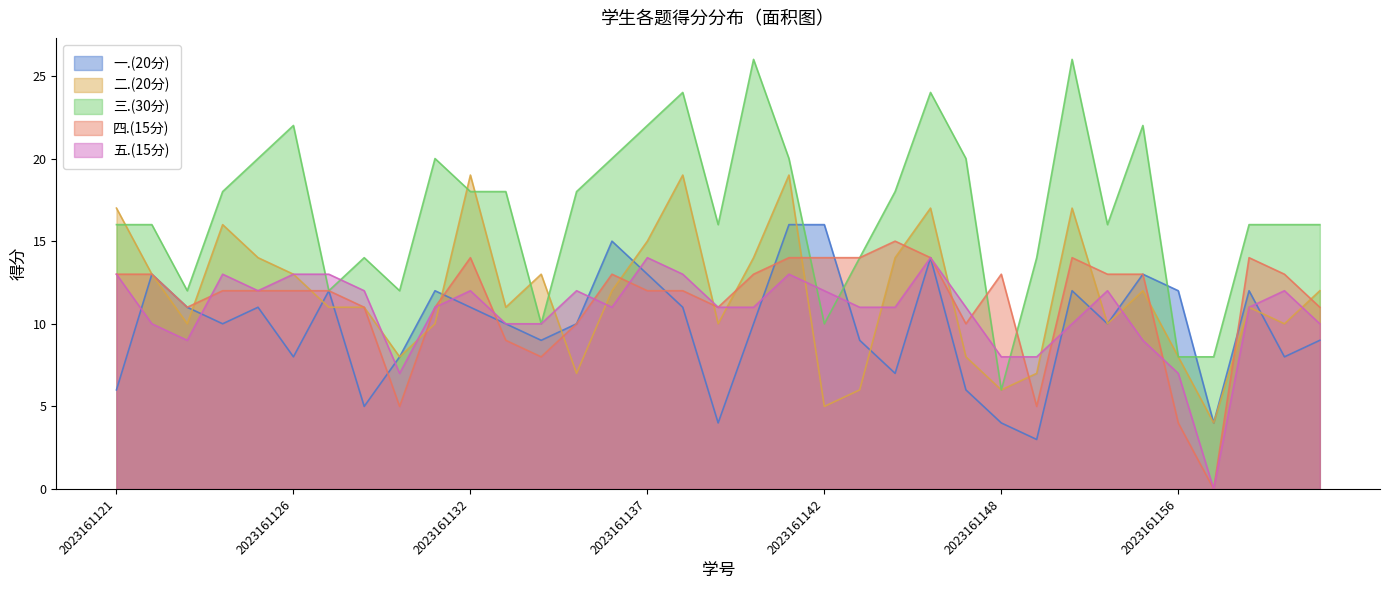

True or false: 二.(20分) has a value of 4 at 2023161157.

True